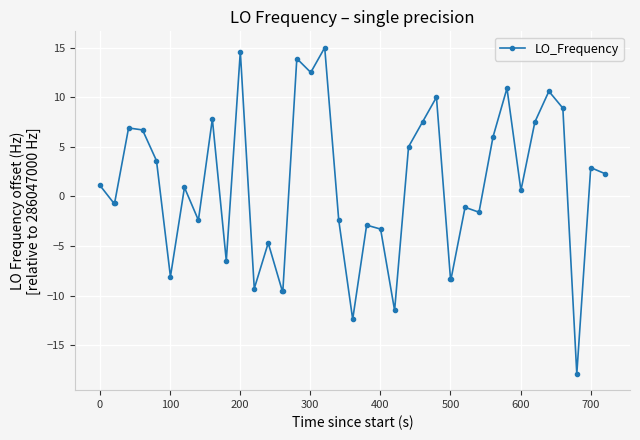

Reading left to right, extract all data points from this chart.

1.1	-0.7	-0.7	6.9	6.7	3.6	-8.1	0.9	-2.4	7.8	-6.5	14.6	-9.3	-4.7	-9.5	-9.5	13.9	12.5	15.0	-2.4	-12.4	-2.9	-3.3	-11.5	5.0	7.5	10.0	-8.3	-8.3	-1.1	-1.6	6.0	10.9	0.6	7.5	10.6	8.9	-17.9	2.9	2.3